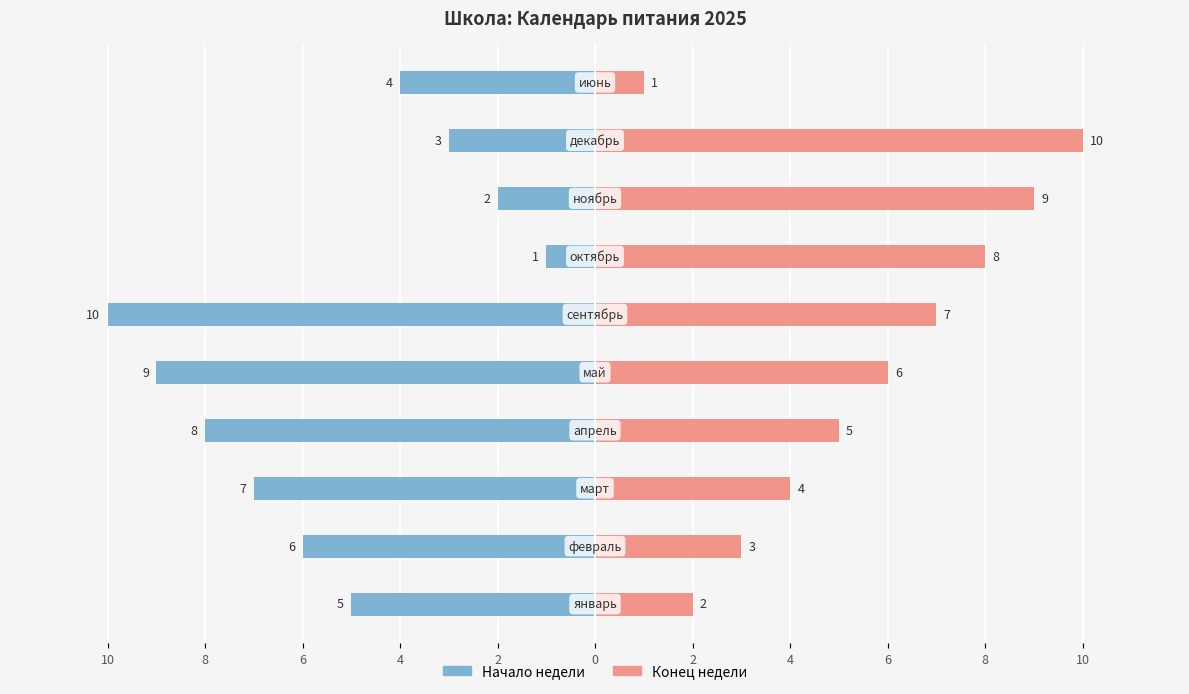

What is the average value of the Левый (нач. недели) series?

-6